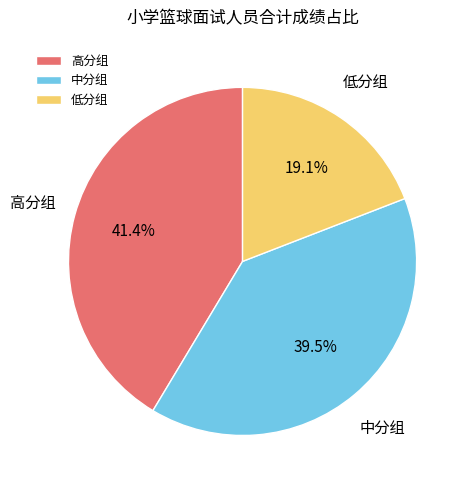

Which slice is the smallest?

低分组